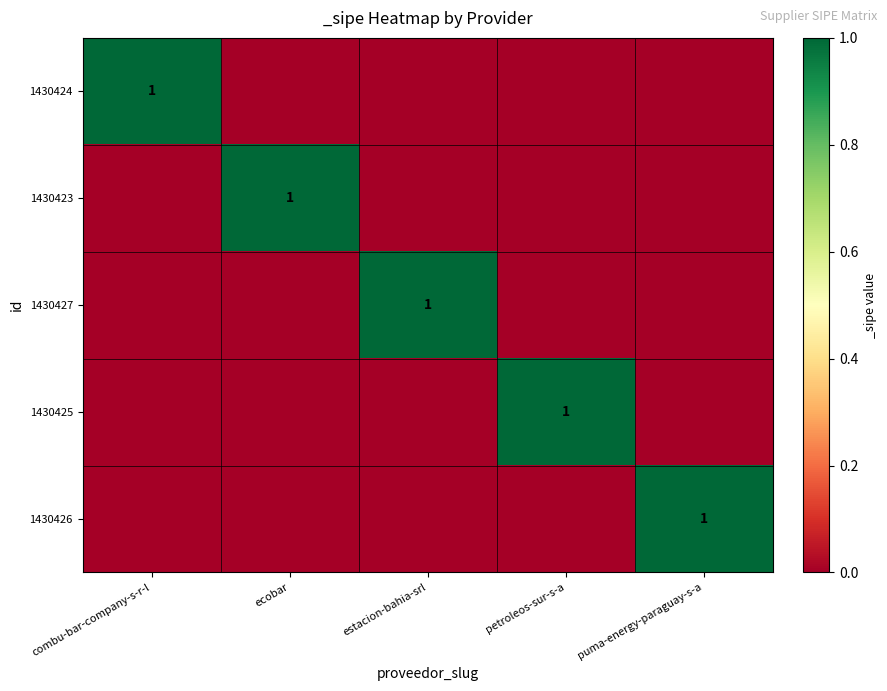

At which category does the chart reach its minimum across all series?

ecobar